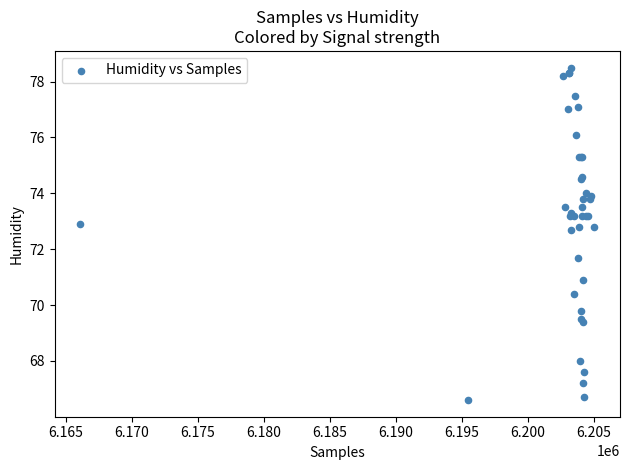

What Y value in the scatter plot is closest to 72?

71.7